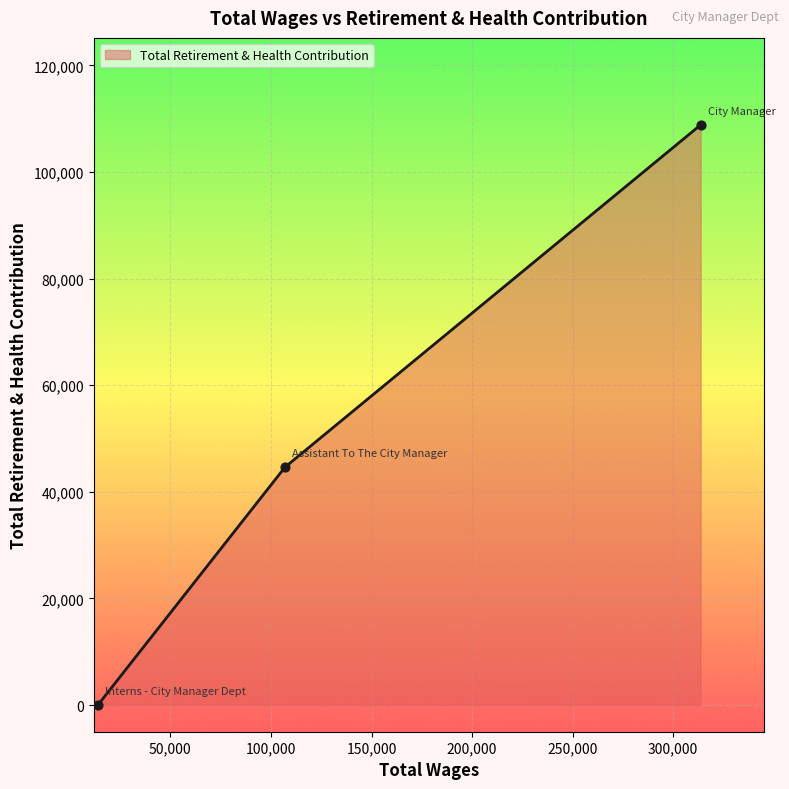

What is the difference between the maximum and minimum values?

108820